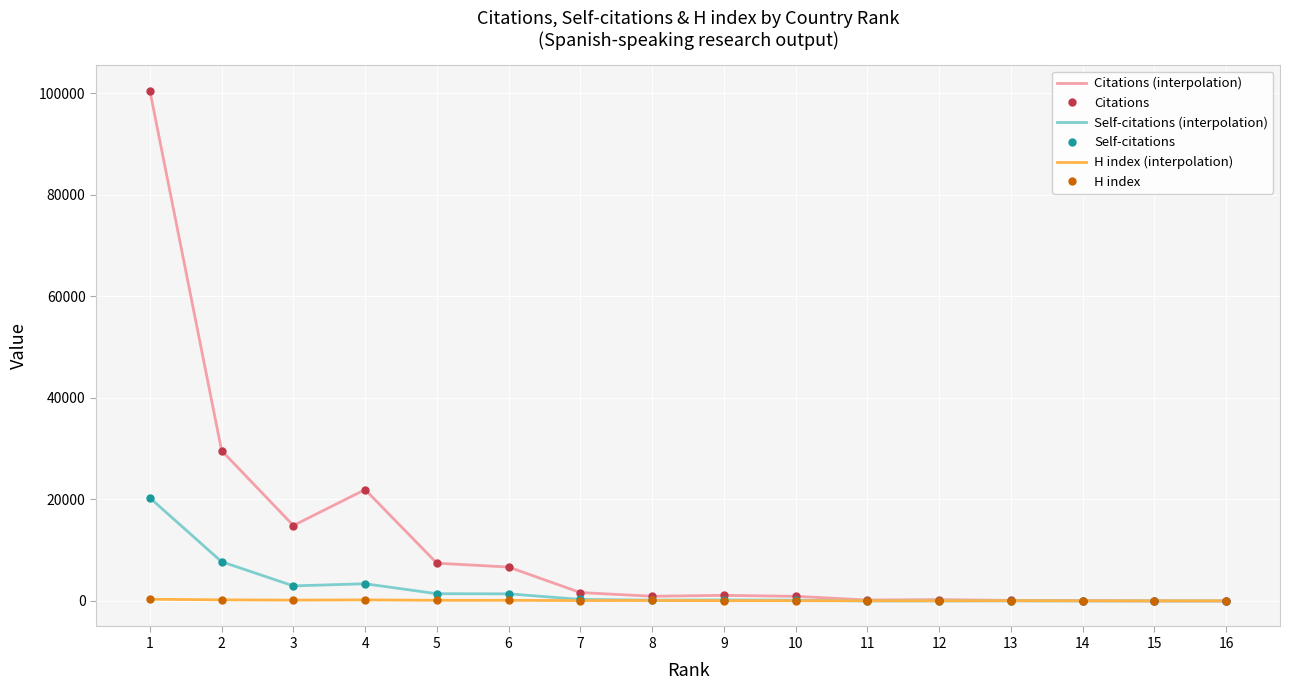

At how many categories does at least one series exceed 78106?

1